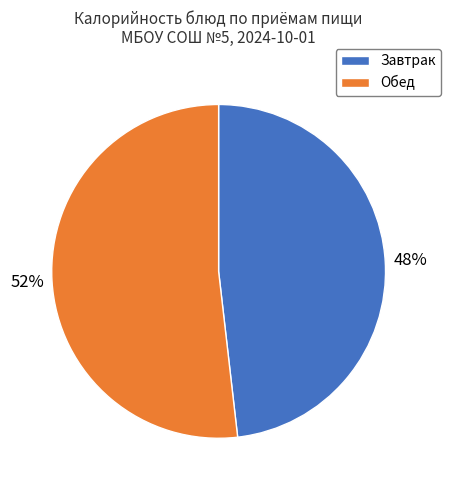

Which category has the smallest portion of the pie?

Завтрак